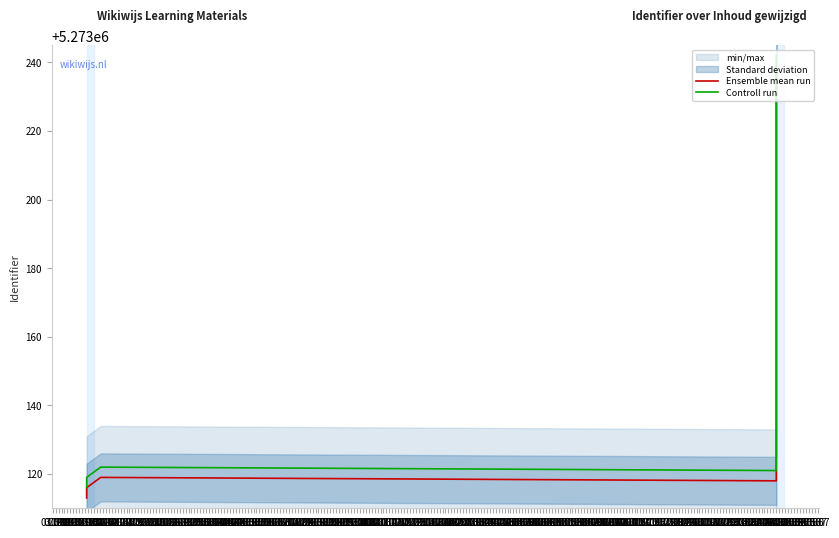

What is the sum of all Controll run values?

36911962